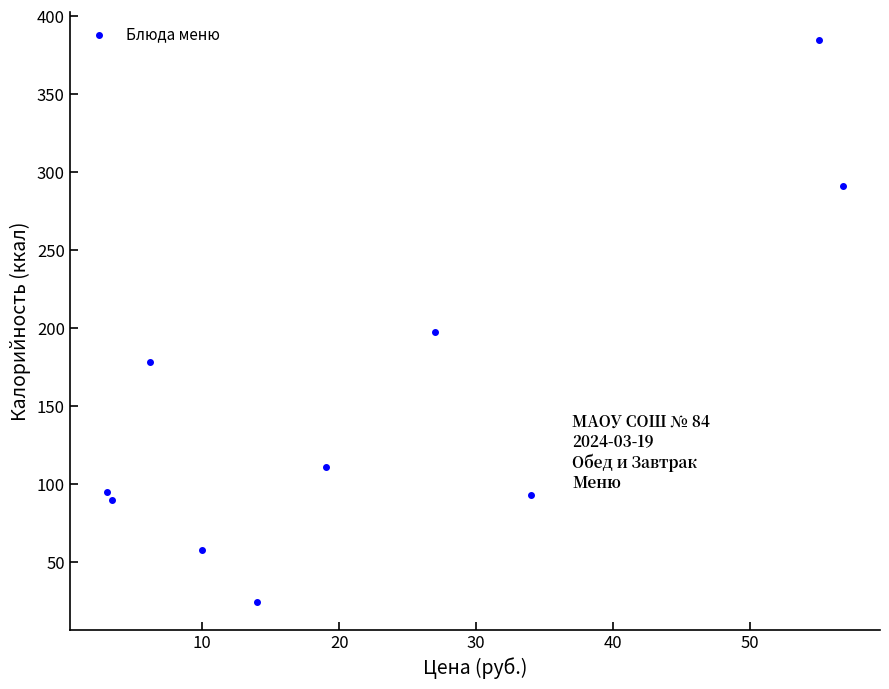

What is the range of Y values (max minus min)?

360.1